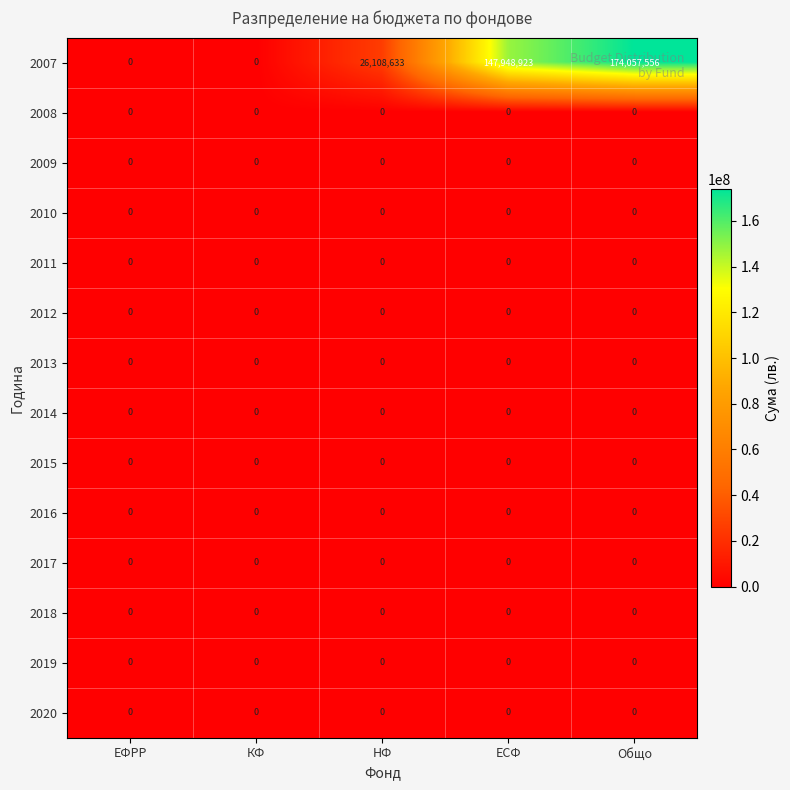

Is it true that 2011 equals 0 at НФ?

True